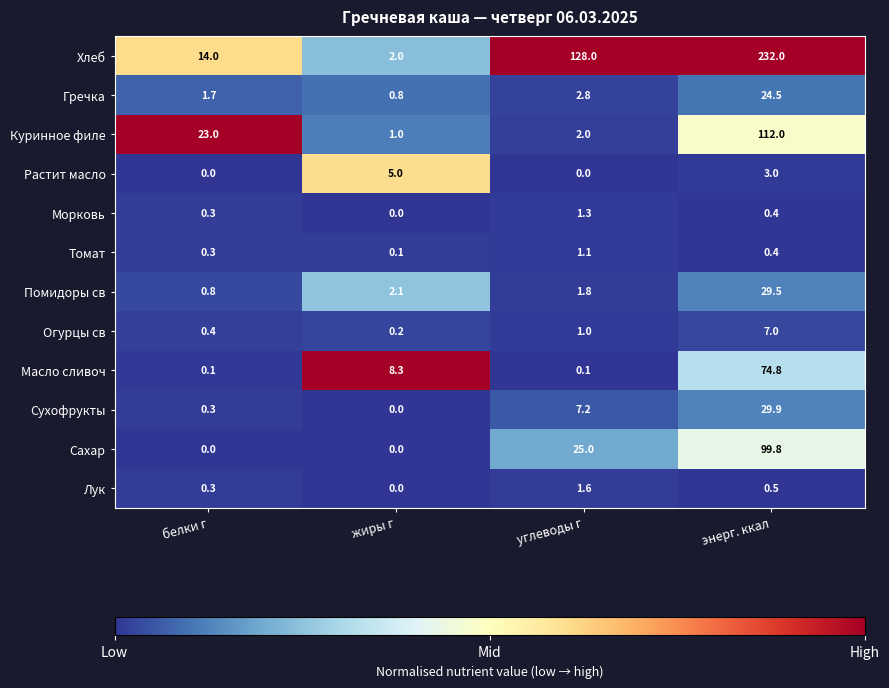

The value of Хлеб at углеводы г is 57.8. True or false?

False